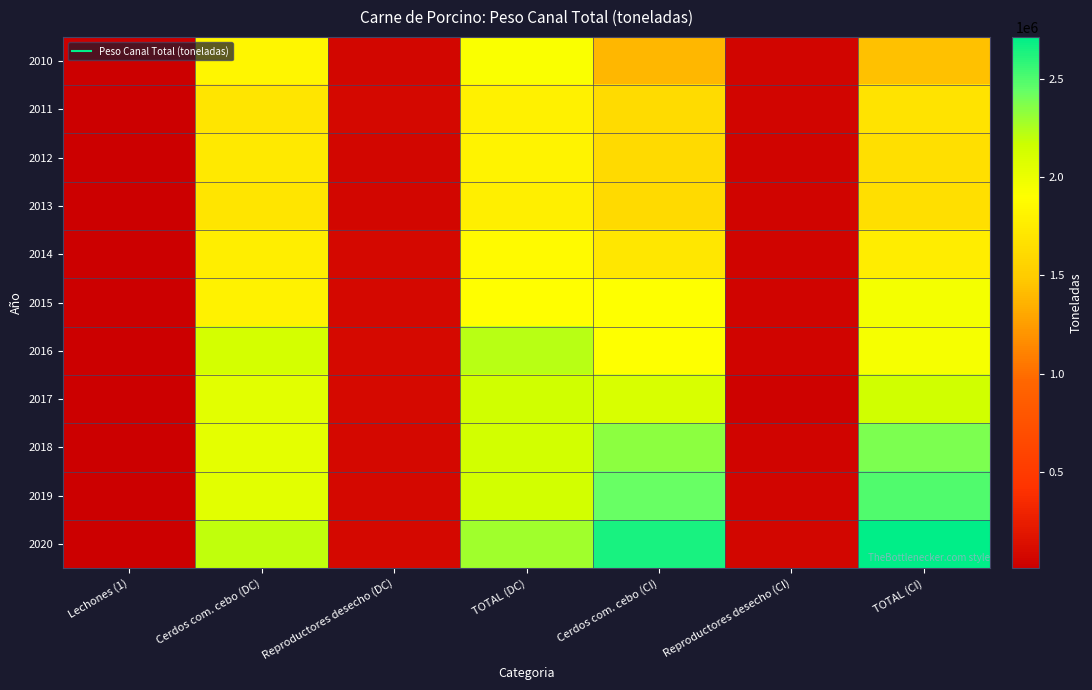

Reading left to right, transcribe all the data shown in this chart.

2010: Lechones (1)=13412.3	Cerdos com. cebo (DC)=1836845.3	Reproductores desecho (DC)=72758.3	TOTAL (DC)=1923016.0	Cerdos com. cebo (CI)=1387994.4	Reproductores desecho (CI)=57909.9	TOTAL (CI)=1445904.3
2011: Lechones (1)=15146.8	Cerdos com. cebo (DC)=1695914.1	Reproductores desecho (DC)=75283.1	TOTAL (DC)=1786344.0	Cerdos com. cebo (CI)=1621724.2	Reproductores desecho (CI)=61279.4	TOTAL (CI)=1683003.6
2012: Lechones (1)=11279.2	Cerdos com. cebo (DC)=1727341.6	Reproductores desecho (DC)=73097.0	TOTAL (DC)=1811717.8	Cerdos com. cebo (CI)=1605652.6	Reproductores desecho (CI)=48952.8	TOTAL (CI)=1654605.4
2013: Lechones (1)=9998.7	Cerdos com. cebo (DC)=1697233.1	Reproductores desecho (DC)=68330.8	TOTAL (DC)=1775562.6	Cerdos com. cebo (CI)=1609727.0	Reproductores desecho (CI)=45929.3	TOTAL (CI)=1655656.2
2014: Lechones (1)=11503.6	Cerdos com. cebo (DC)=1771802.8	Reproductores desecho (DC)=76052.5	TOTAL (DC)=1859358.9	Cerdos com. cebo (CI)=1716078.7	Reproductores desecho (CI)=44784.2	TOTAL (CI)=1760862.8
2015: Lechones (1)=12245.3	Cerdos com. cebo (DC)=1804336.4	Reproductores desecho (DC)=76625.6	TOTAL (DC)=1893207.3	Cerdos com. cebo (CI)=1909341.7	Reproductores desecho (CI)=52109.0	TOTAL (CI)=1961450.7
2016: Lechones (1)=11999.5	Cerdos com. cebo (DC)=2129445.9	Reproductores desecho (DC)=86663.2	TOTAL (DC)=2228108.6	Cerdos com. cebo (CI)=1908424.7	Reproductores desecho (CI)=44557.4	TOTAL (CI)=1952982.1
2017: Lechones (1)=11517.1	Cerdos com. cebo (DC)=2051117.4	Reproductores desecho (DC)=89313.8	TOTAL (DC)=2151948.4	Cerdos com. cebo (CI)=2110044.2	Reproductores desecho (CI)=36796.4	TOTAL (CI)=2146840.5
2018: Lechones (1)=13819.8	Cerdos com. cebo (DC)=2048272.8	Reproductores desecho (DC)=81532.0	TOTAL (DC)=2143624.7	Cerdos com. cebo (CI)=2337114.4	Reproductores desecho (CI)=49735.0	TOTAL (CI)=2386849.4
2019: Lechones (1)=11503.0	Cerdos com. cebo (DC)=2055557.9	Reproductores desecho (DC)=76143.1	TOTAL (DC)=2143204.0	Cerdos com. cebo (CI)=2438291.5	Reproductores desecho (CI)=59668.8	TOTAL (CI)=2497960.3
2020: Lechones (1)=10876.8	Cerdos com. cebo (DC)=2201997.2	Reproductores desecho (DC)=75831.4	TOTAL (DC)=2288705.4	Cerdos com. cebo (CI)=2650874.8	Reproductores desecho (CI)=63852.3	TOTAL (CI)=2714727.1